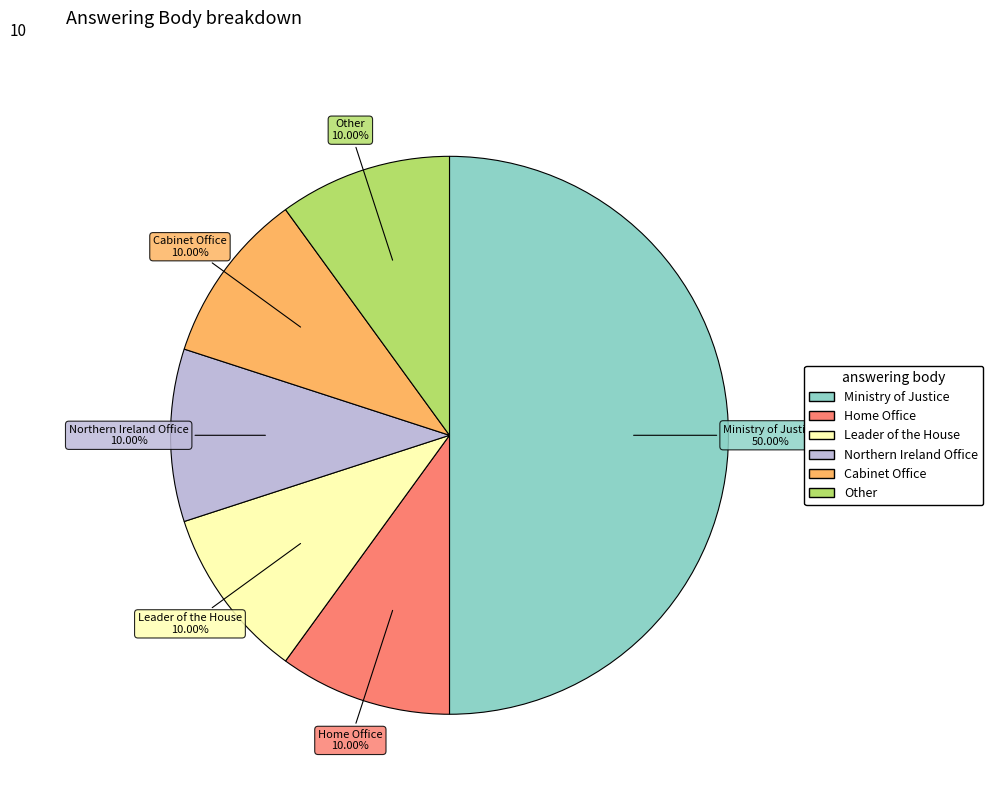

What percentage is NOT represented by Other?

90.0%